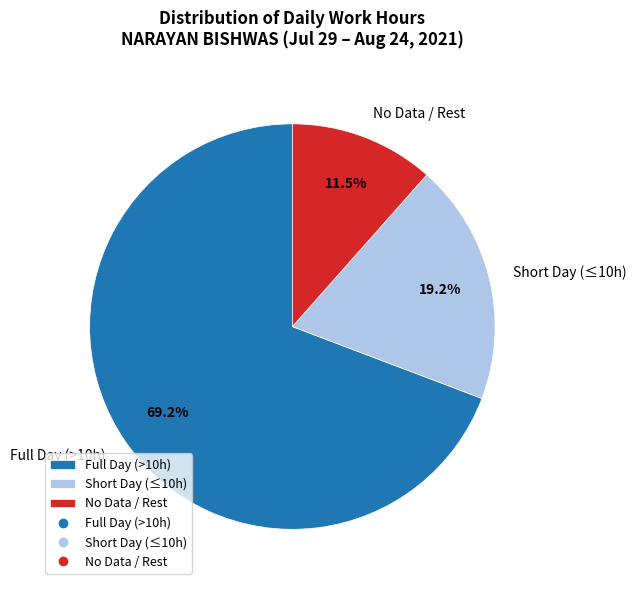

Between Full Day (>10h) and Short Day (≤10h), which is larger?

Full Day (>10h)